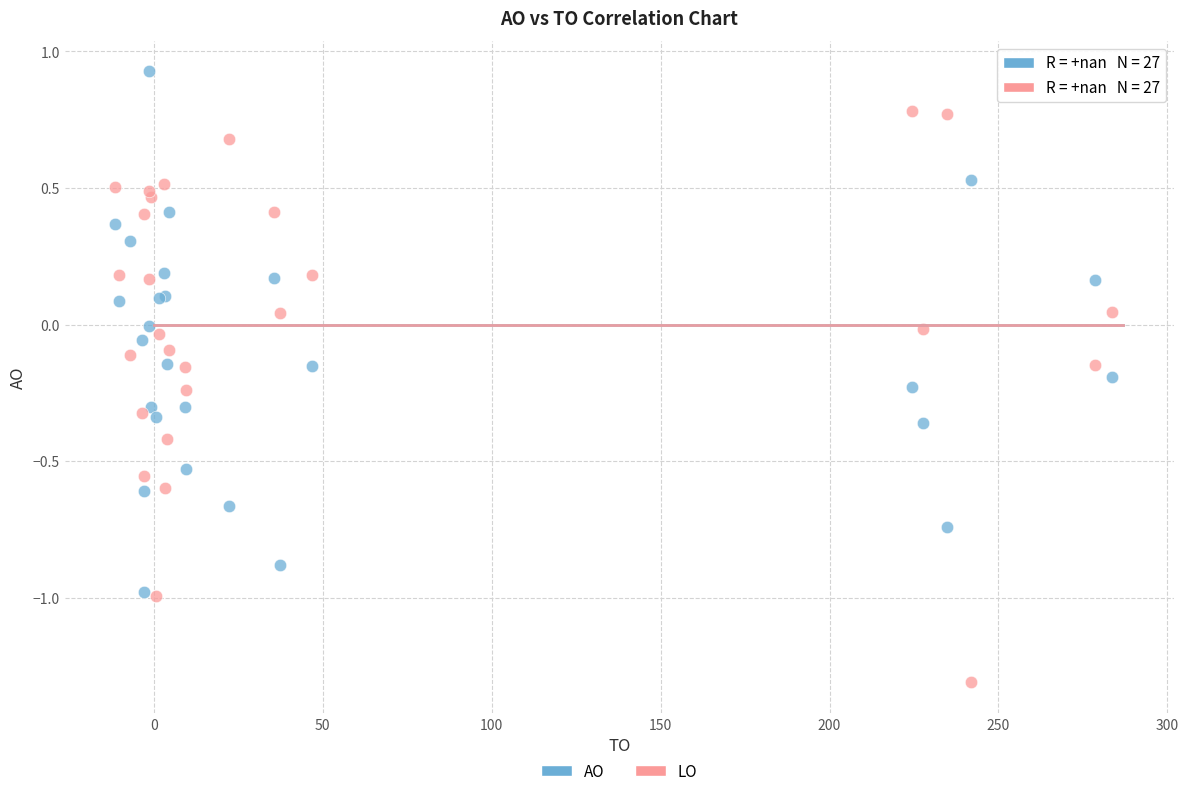

Which series contains the highest Y value?

AO